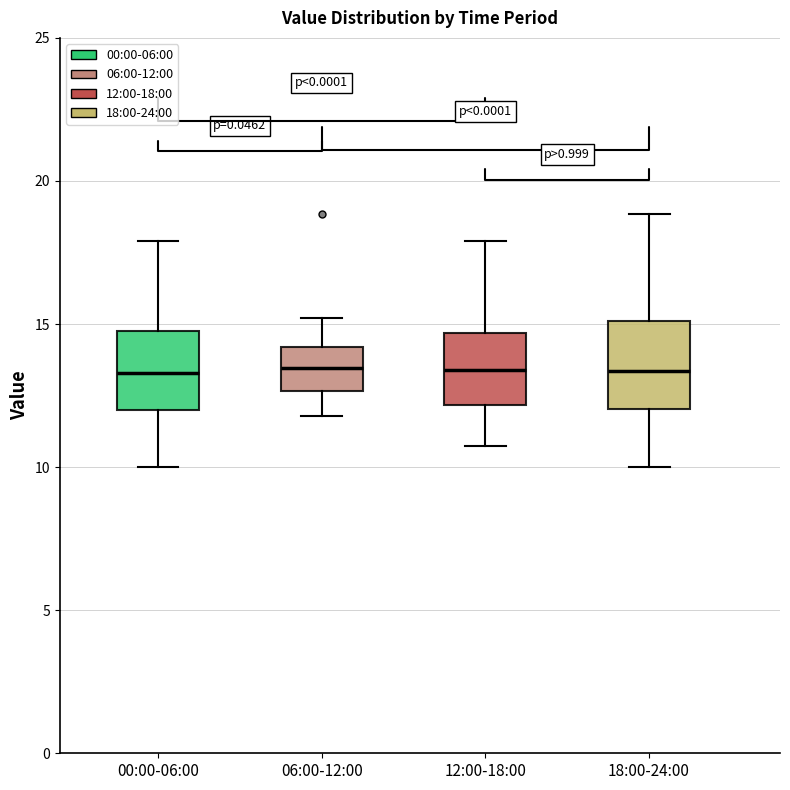

Reading left to right, read every box against the y-axis: the position of its median line, the range the box covers, and the ends of its whiskers. The values are not printed on the chart, so give them approximately, as read against the axis.

00:00-06:00: median 13.5, box 12.0 to 14.5, whiskers 10.0 to 18.0
06:00-12:00: median 13.5, box 12.5 to 14.0, whiskers 12.0 to 15.0
12:00-18:00: median 13.5, box 12.0 to 14.5, whiskers 11.0 to 18.0
18:00-24:00: median 13.5, box 12.0 to 15.0, whiskers 10.0 to 19.0